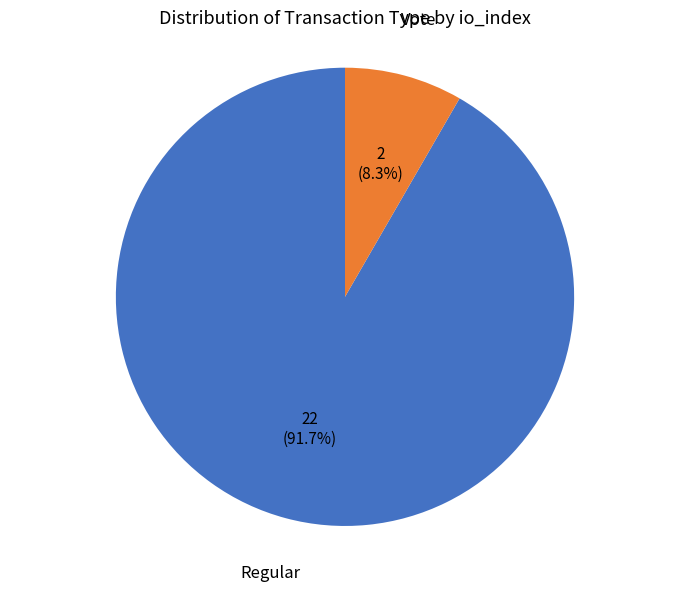

To the nearest percent, what is the average slice percentage?

50%